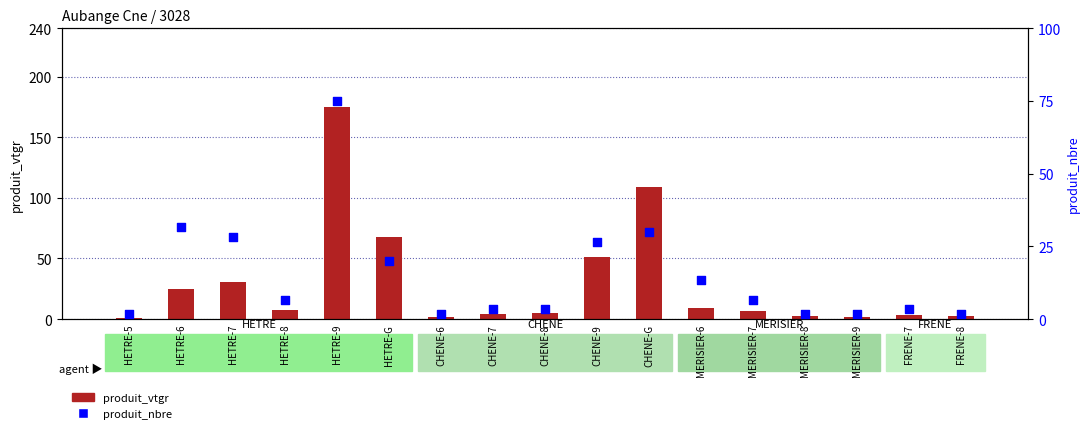

At which category is the sum across all series the highest?

HETRE-9